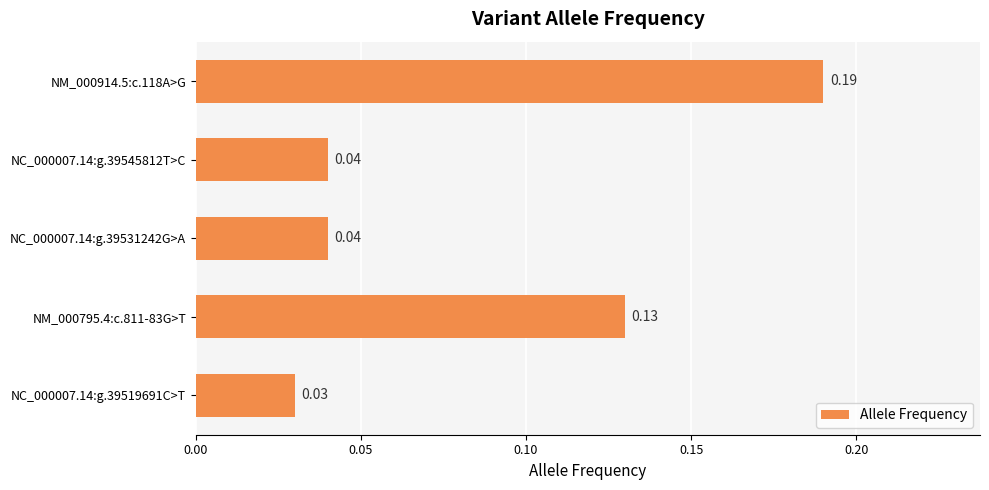

What is the change in value from NC_000007.14:g.39531242G>A to NM_000795.4:c.811-83G>T?

+0.1